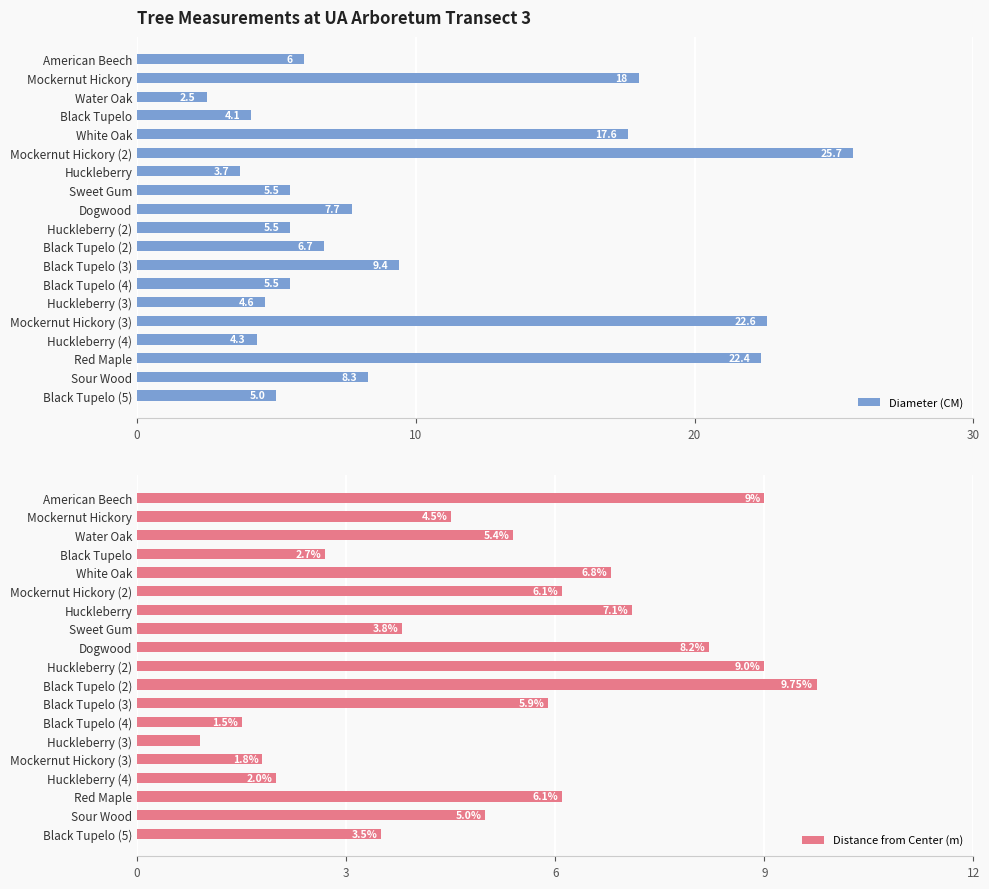

Rank the series at 12 from lowest to highest value.

Distance from Center (m), Diameter (CM)